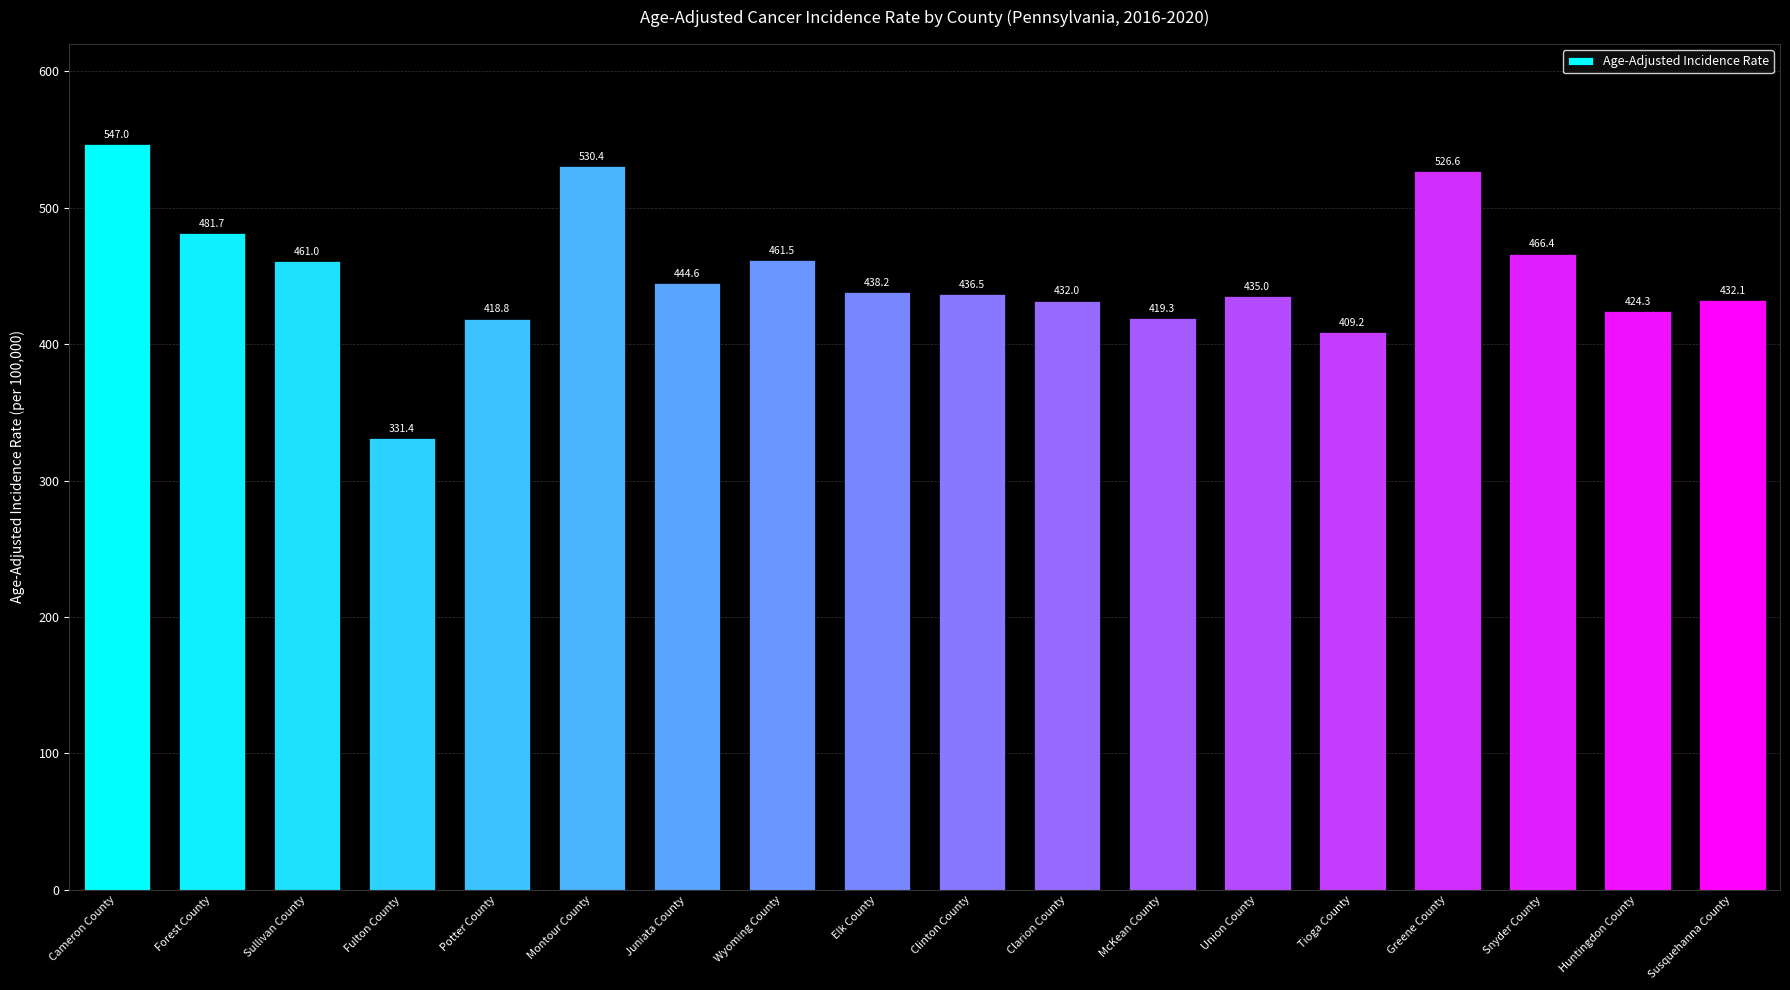

List the labels in order of value, largest first.

Cameron County, Montour County, Greene County, Forest County, Snyder County, Wyoming County, Sullivan County, Juniata County, Elk County, Clinton County, Union County, Susquehanna County, Clarion County, Huntingdon County, McKean County, Potter County, Tioga County, Fulton County